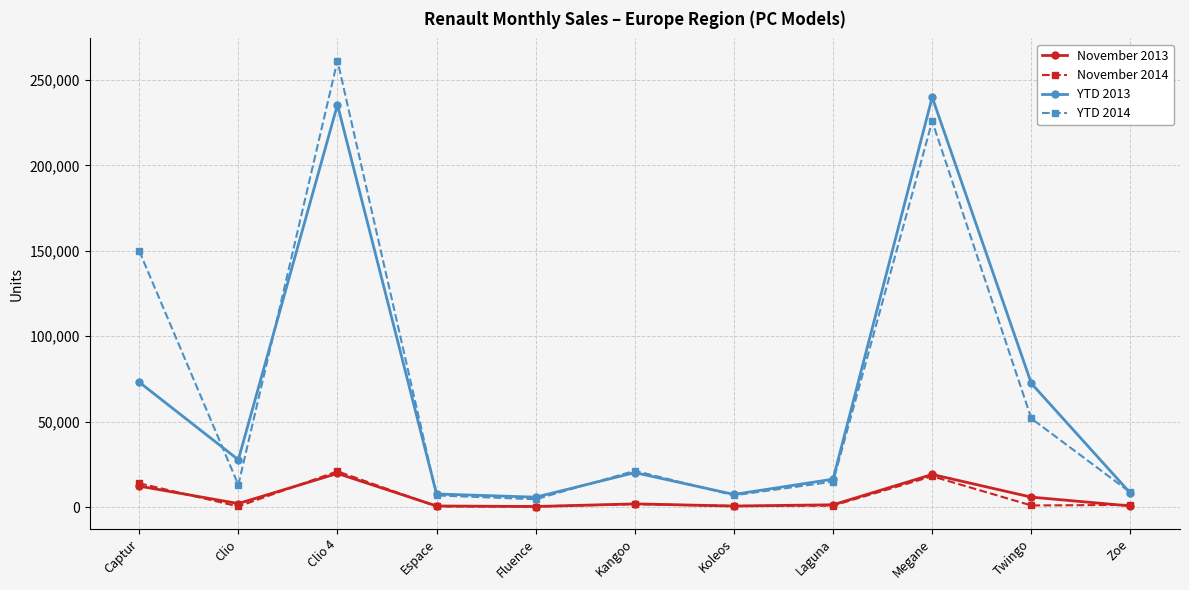

Is this an area chart (filled region under the line)?

No